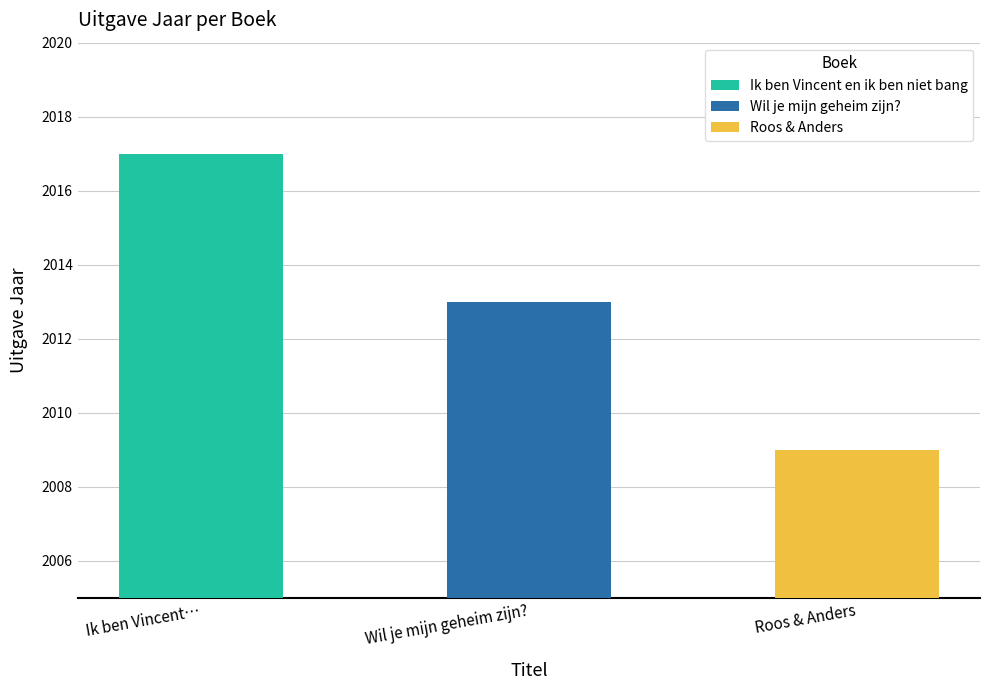

Reading right to left, what are all the values shown in this chart?

Roos & Anders=2009	Wil je mijn geheim zijn?=2013	Ik ben Vincent en ik ben niet bang=2017